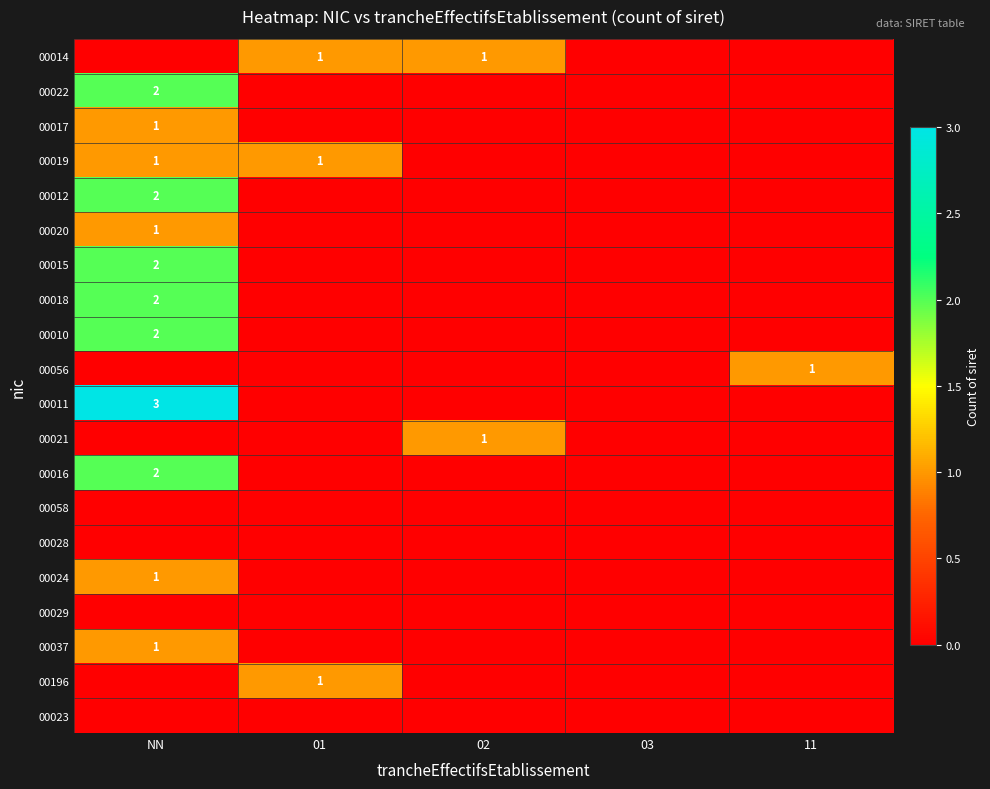

What is the total value across all series at 02?

2